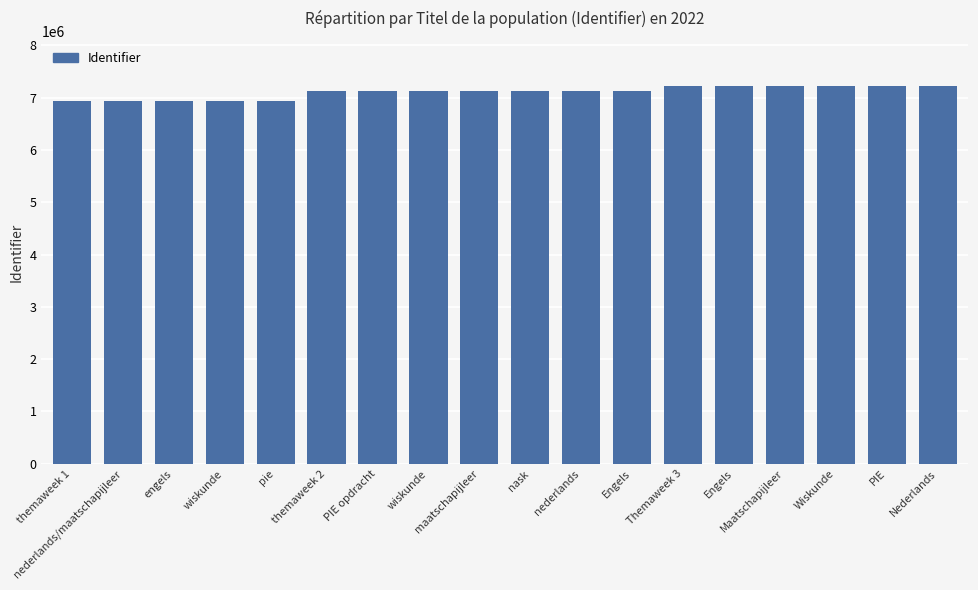

What is the label of the 15th bar from the left?

Maatschapijleer